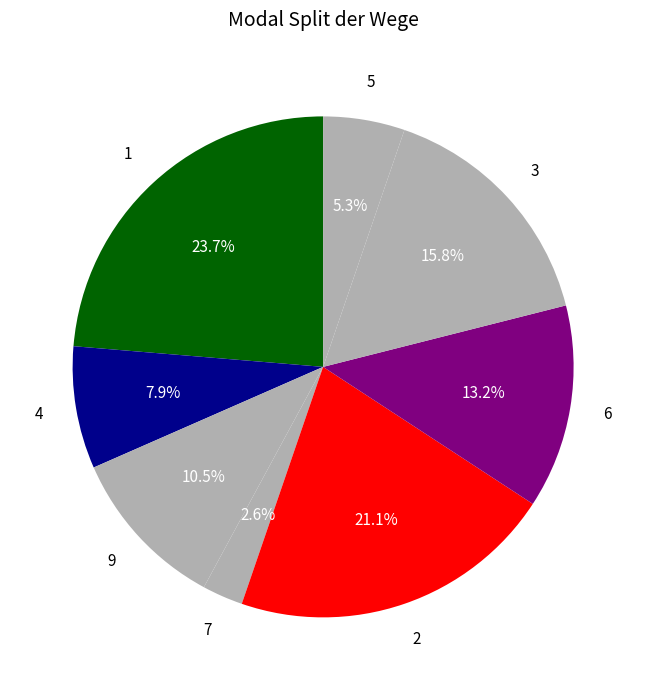

How many slices are in this pie chart?

8